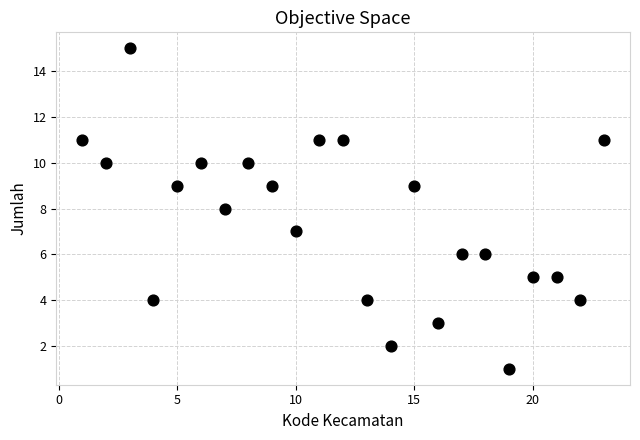

What is the range of Y values (max minus min)?

14